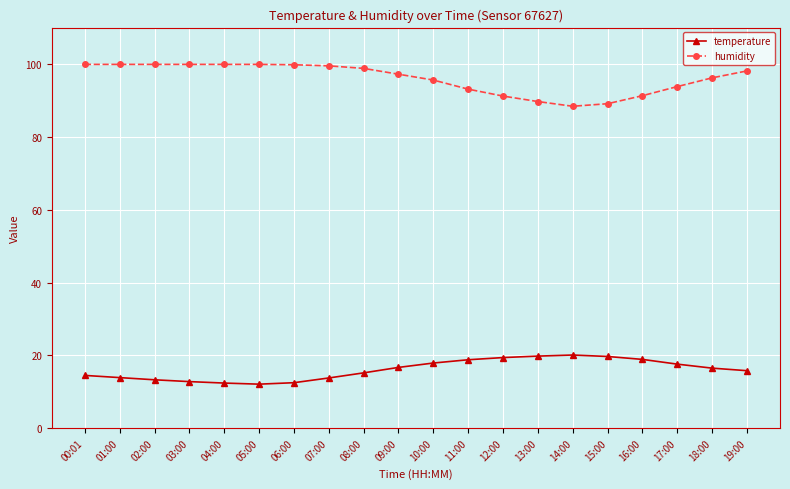

How many data points does each series have?

20